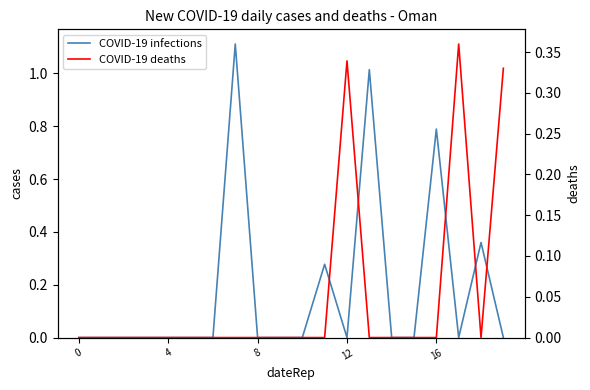

The value of COVID-19 infections at 8 is 0.6. True or false?

False